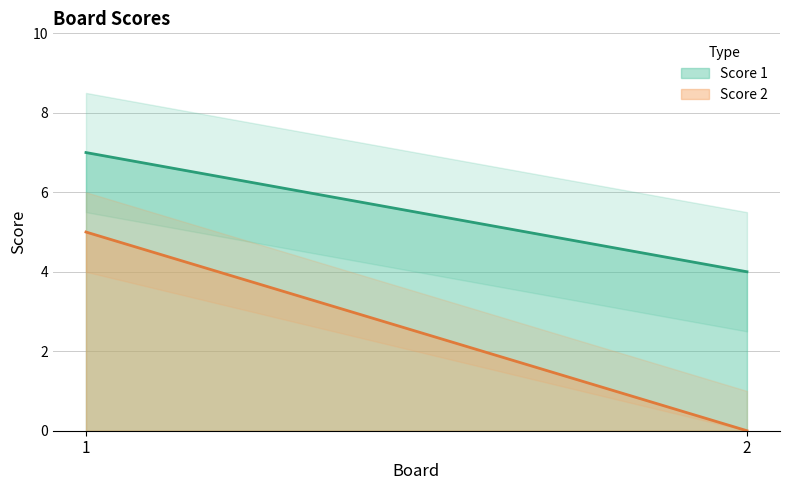

What is the sum of the Score 2 values at 2 and 1?

5